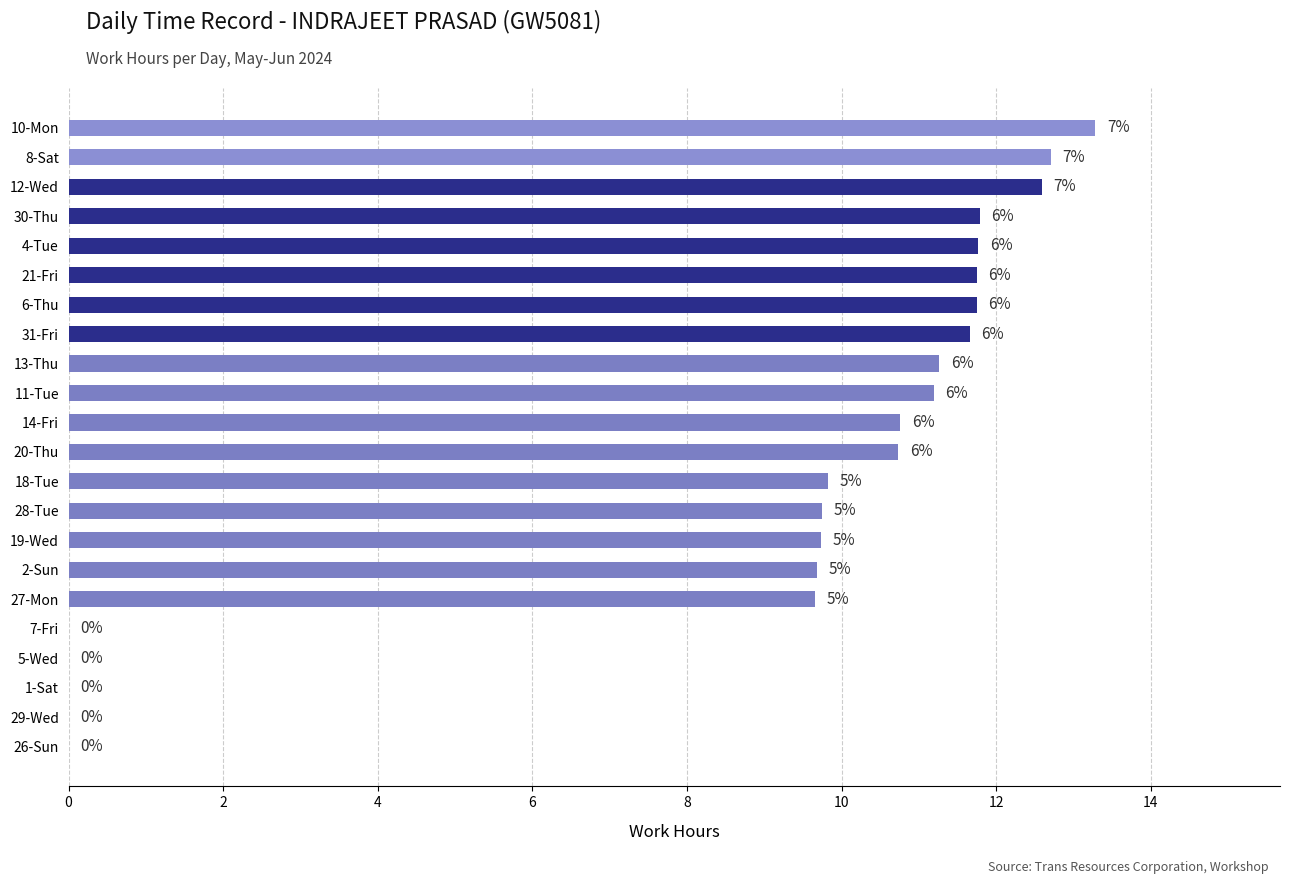

Are the bars horizontal?

Yes